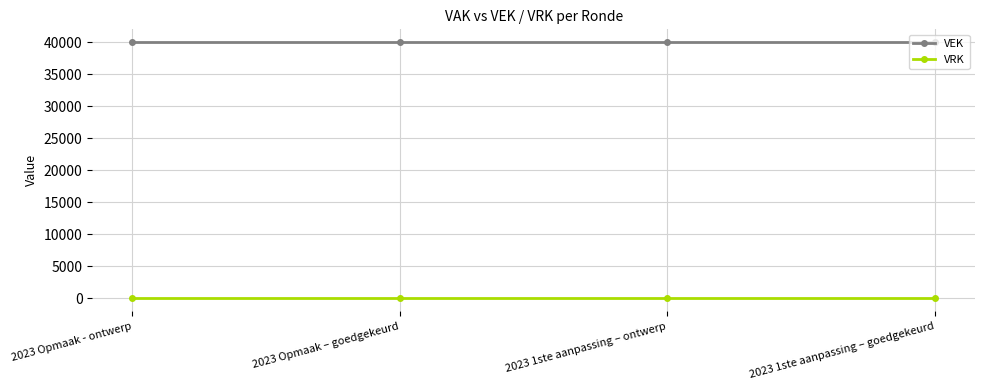

At 2023 Opmaak – goedgekeurd, list the series in order from largest to smallest.

VEK, VRK